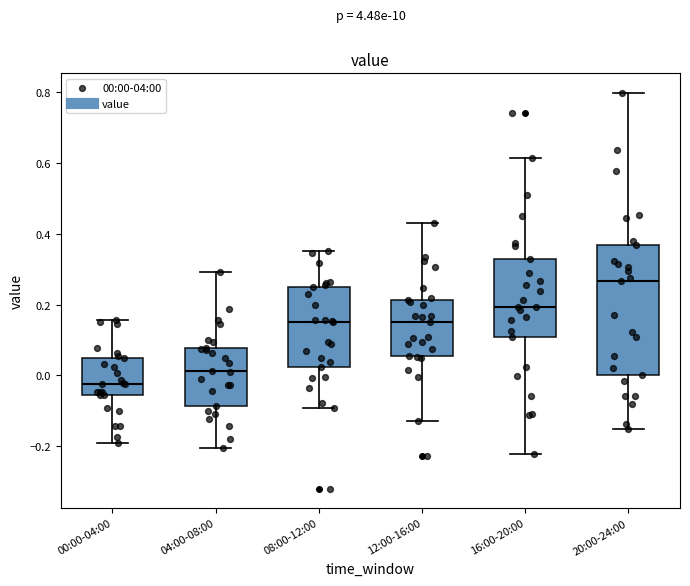

Reading left to right, read every box against the y-axis: the position of its median line, the range the box covers, and the ends of its whiskers. The values are not printed on the chart, so give them approximately, as read against the axis.

00:00-04:00: median -0.02, box -0.06 to 0.04, whiskers -0.20 to 0.16
04:00-08:00: median 0.02, box -0.08 to 0.08, whiskers -0.20 to 0.30
08:00-12:00: median 0.16, box 0.02 to 0.24, whiskers -0.10 to 0.36
12:00-16:00: median 0.16, box 0.06 to 0.22, whiskers -0.12 to 0.44
16:00-20:00: median 0.20, box 0.10 to 0.32, whiskers -0.22 to 0.62
20:00-24:00: median 0.26, box 0.00 to 0.36, whiskers -0.16 to 0.80